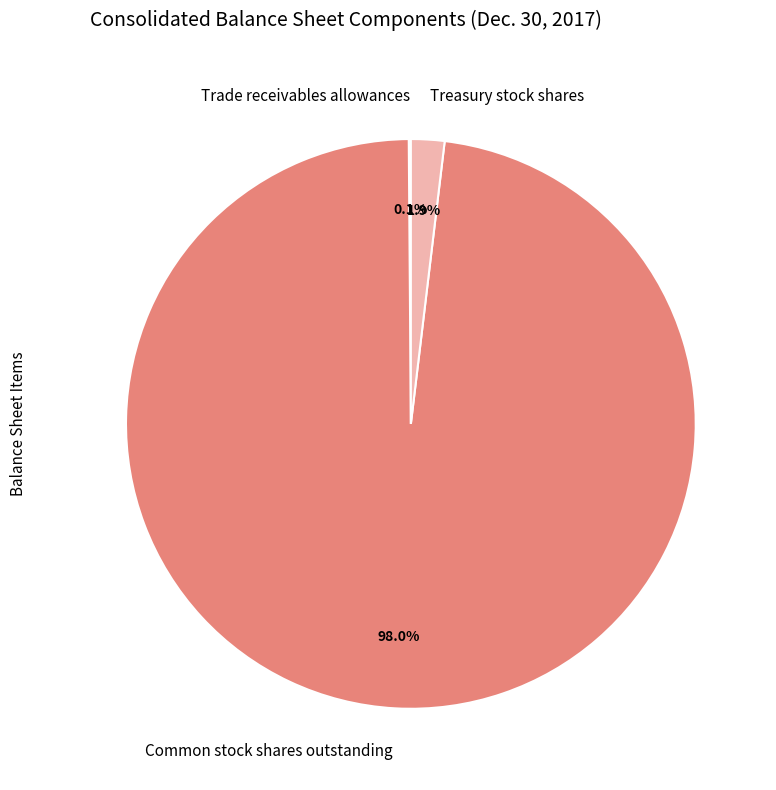

Does Treasury stock shares account for over 50% of the chart?

No